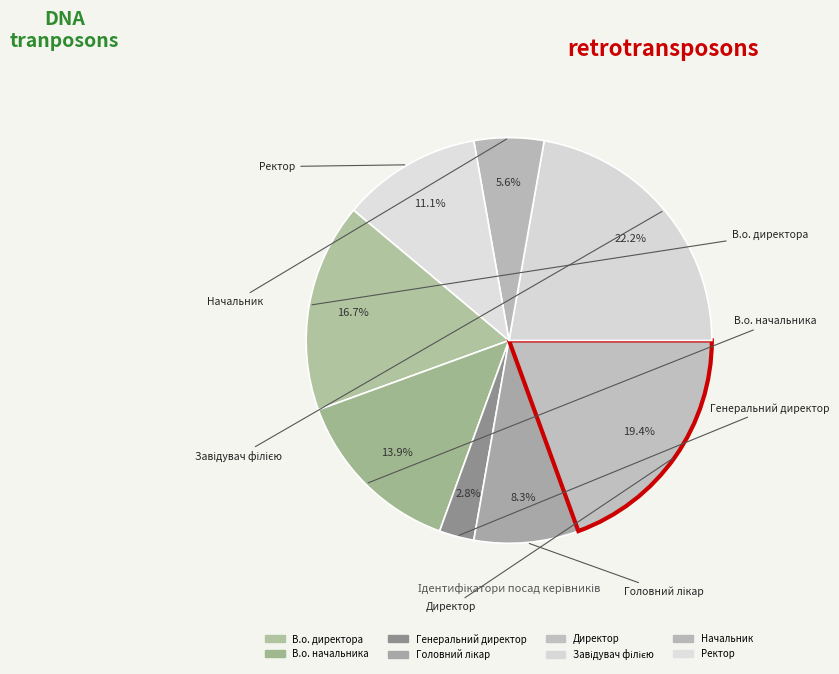

True or false: Генеральний директор accounts for 3% of the total.

True